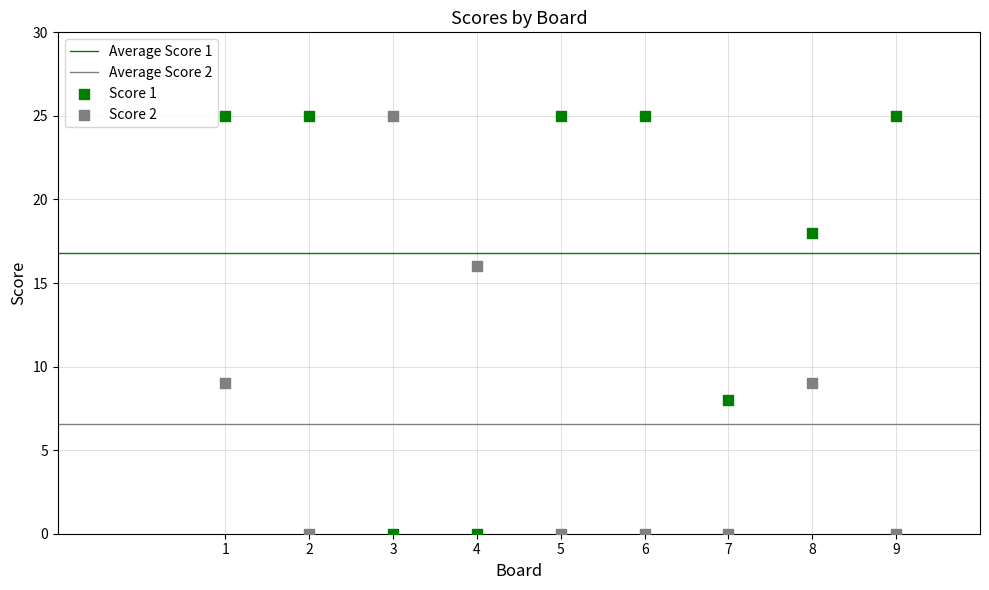

What is the X range (max minus min) for the scatter plot?

8